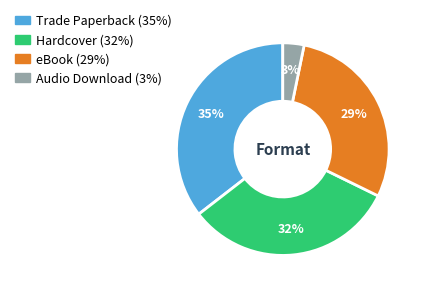

Rank the categories by value from highest to lowest.

Trade Paperback, Hardcover, eBook, Audio Download